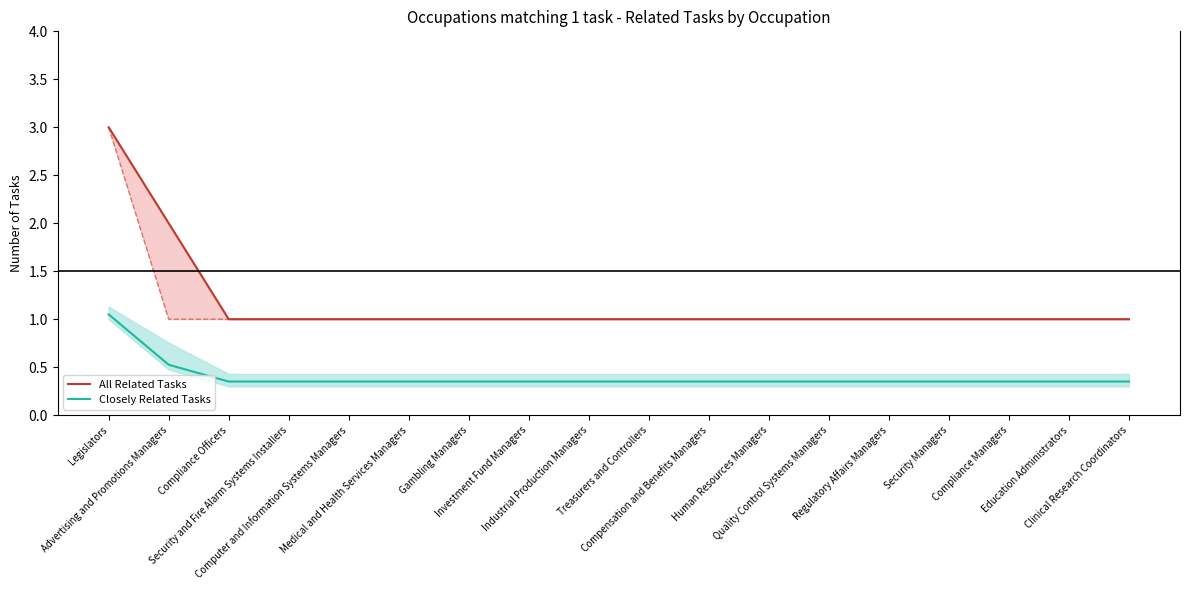

What is the sum of all All Related Tasks values?

21.0